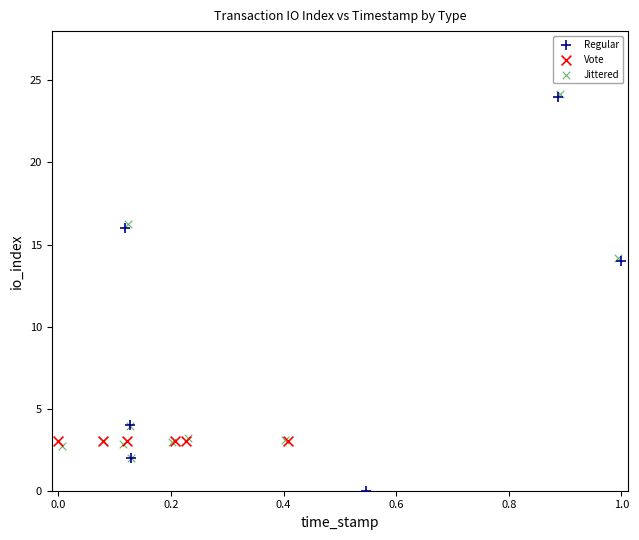

What are all the series names shown in the legend?

Regular, Vote, Jittered